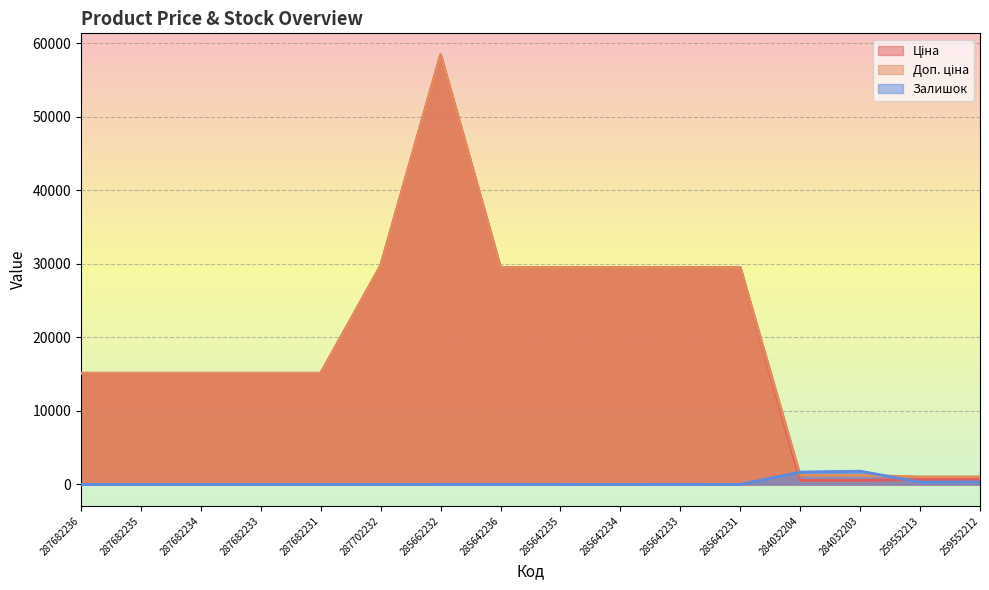

What is the sum of all Ціна values?

313696.7